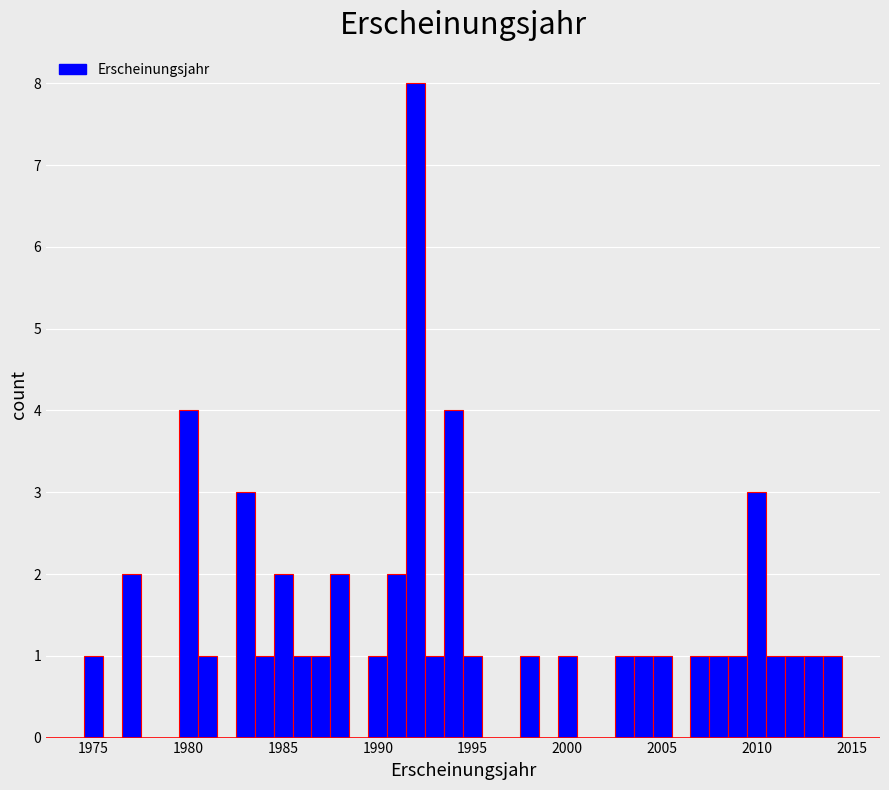

Read against the x-axis, roughly where is the centre of the tallest bar?

1992.0